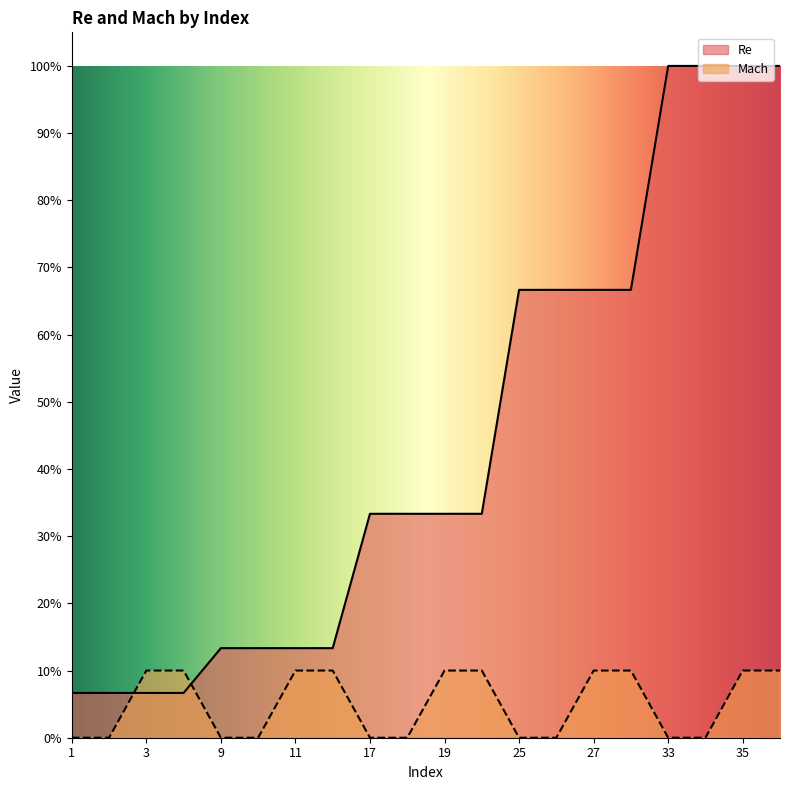

Between 28 and 35, which is larger?

35